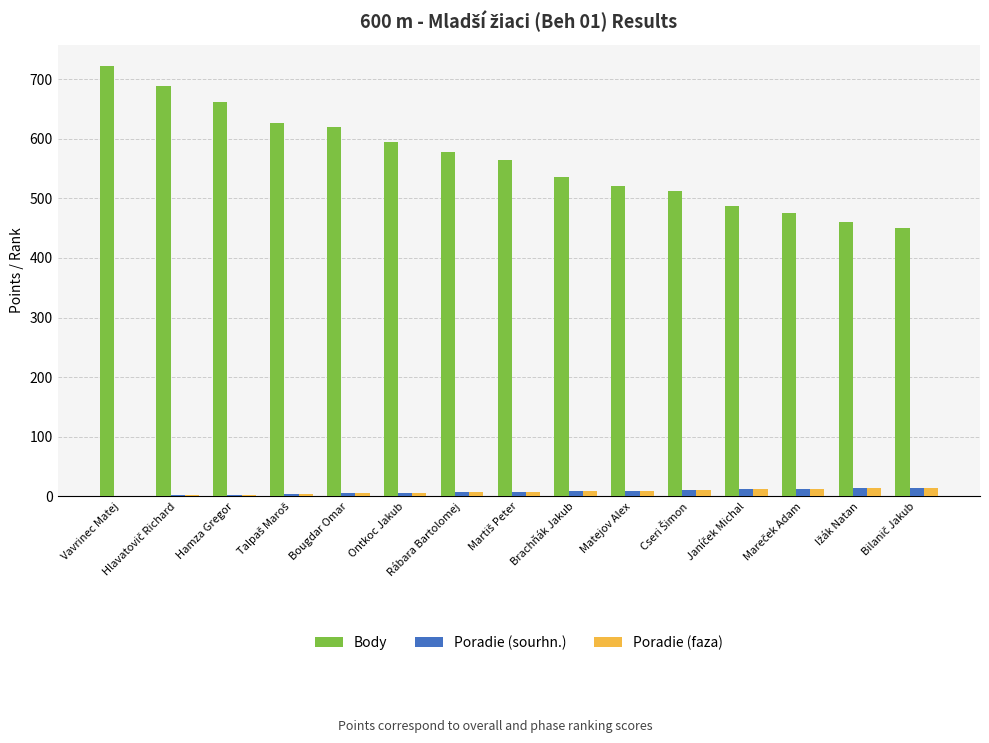

True or false: Body has a value of 324 at Ontkoc Jakub.

False